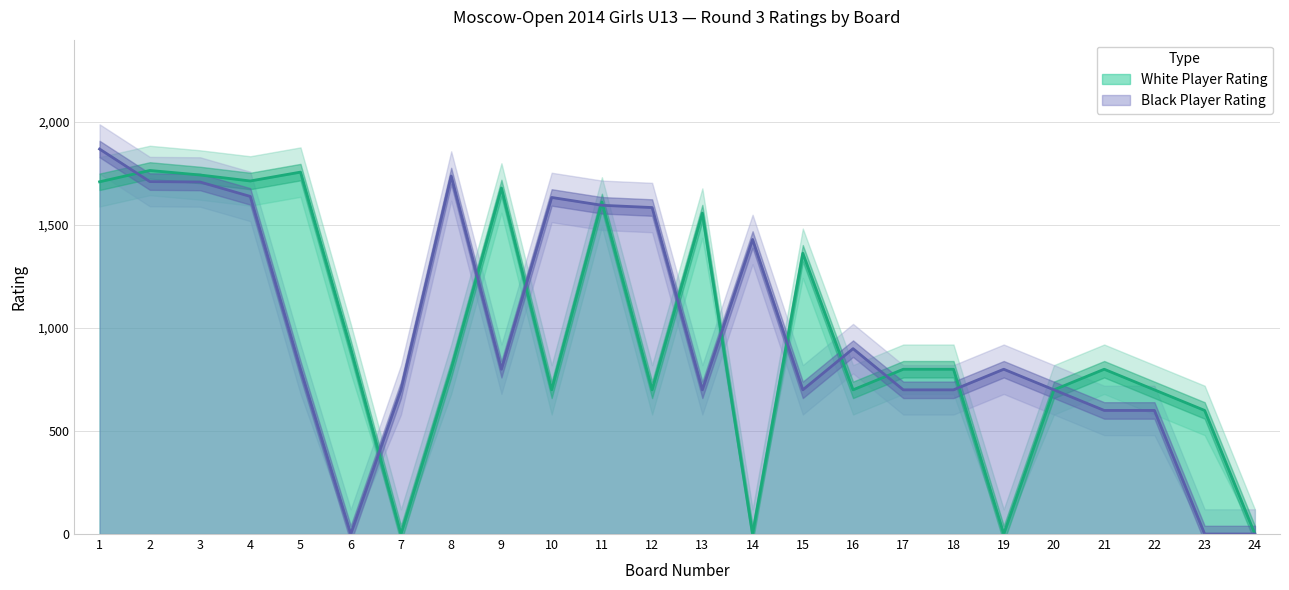

Which series ends up on top after the final intersection of Black Rating and White Rating?

Black Rating